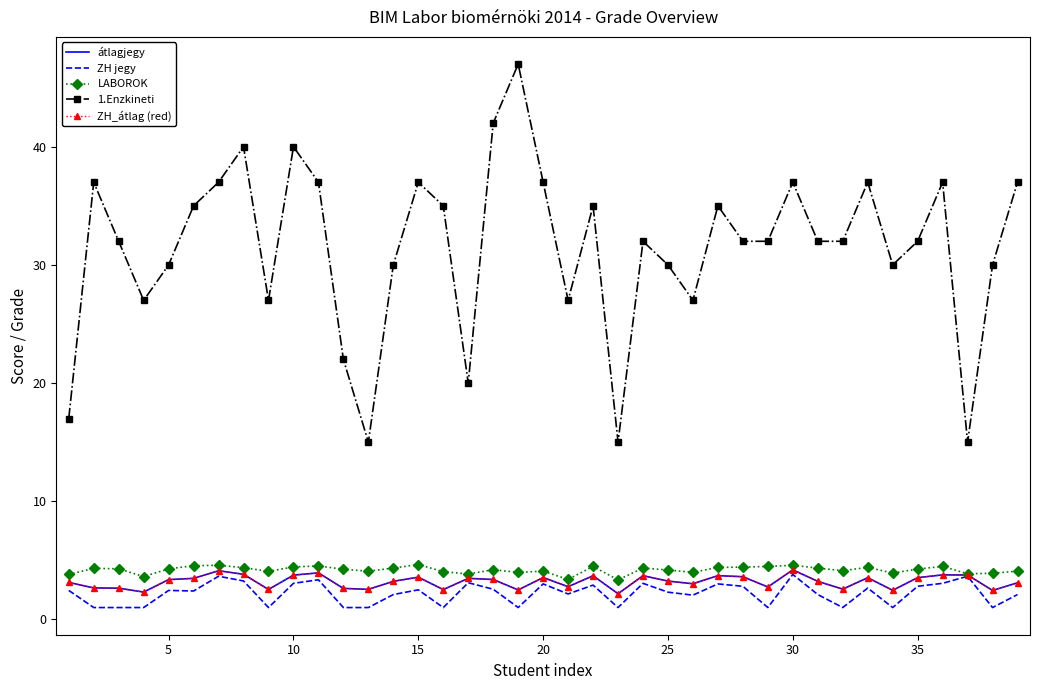

Which series has the largest total across all categories?

1.Enzkineti